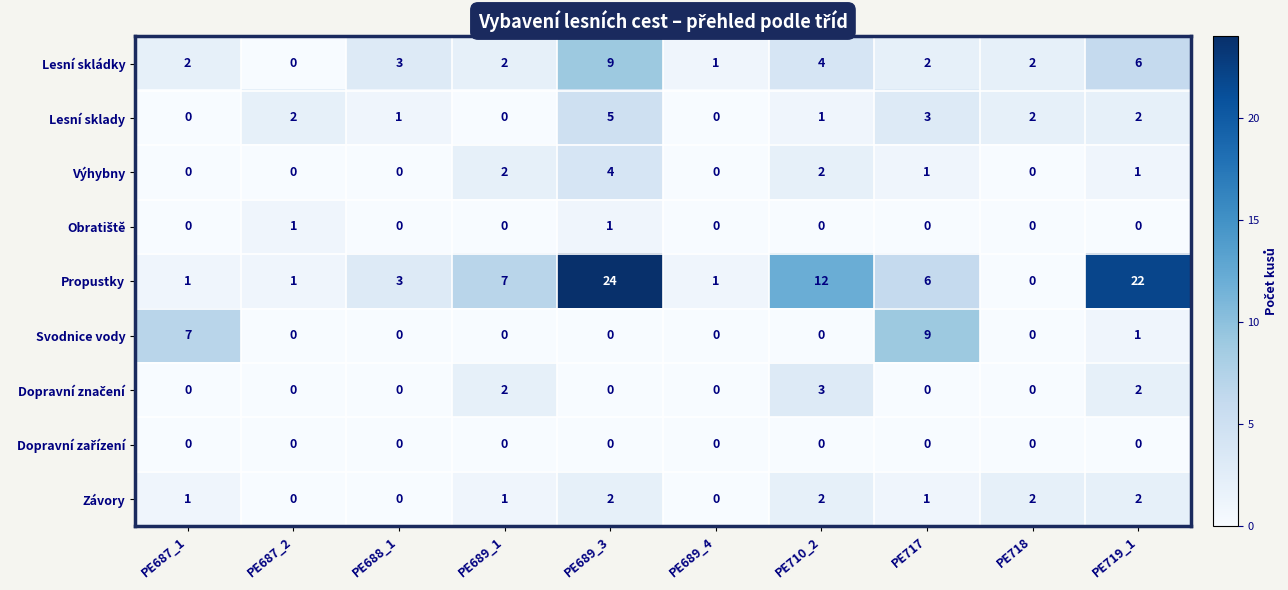

The Propustky series shows 42 at PE689_3. True or false?

False